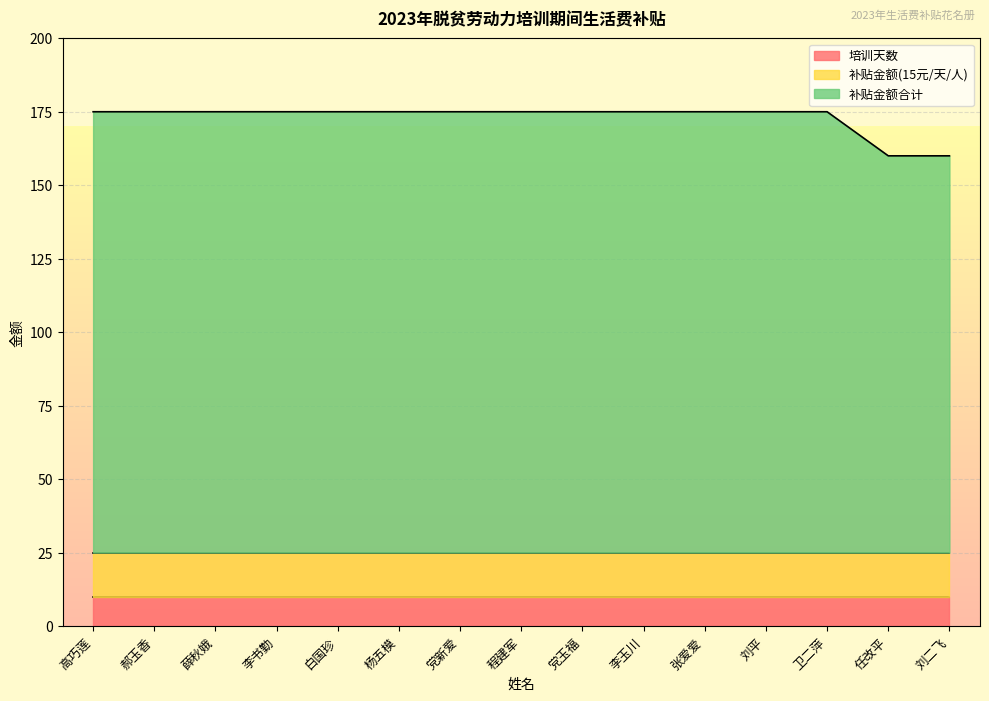

Which series has the largest range (max minus min)?

补贴金额合计